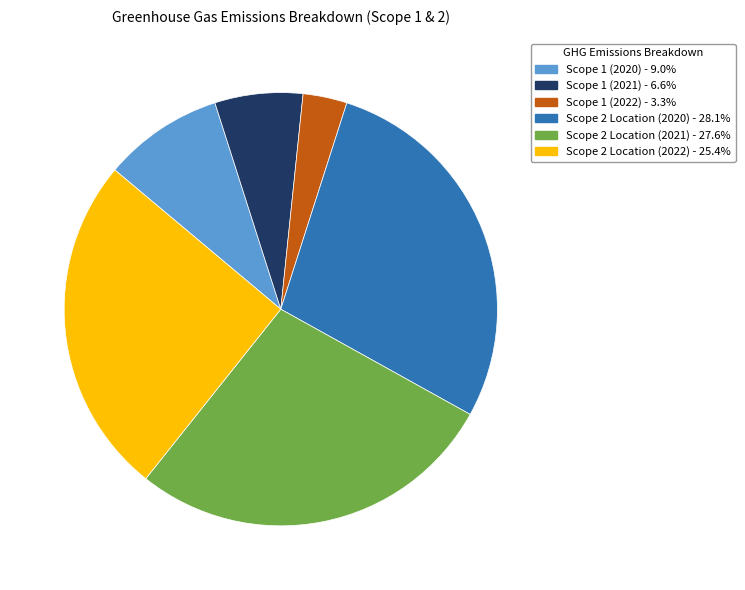

What is the smallest slice in the pie chart?

Scope 1 (2022)